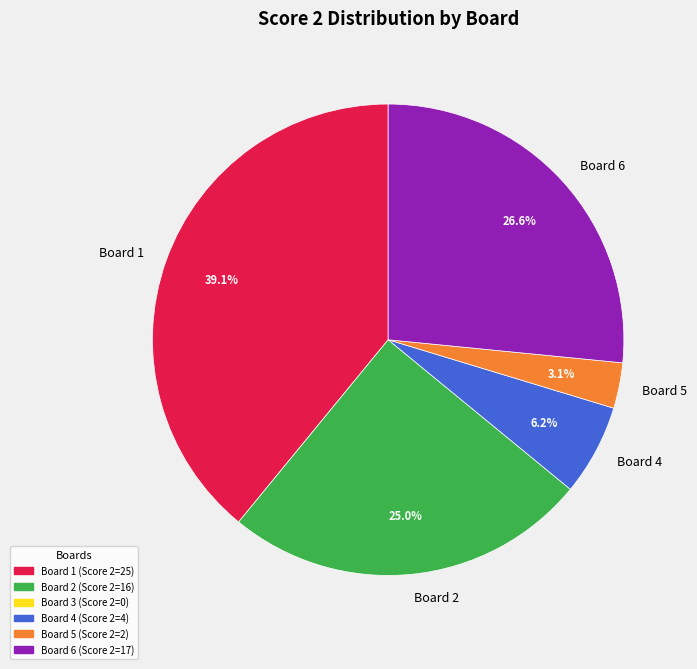

Is there a majority slice in this chart?

No